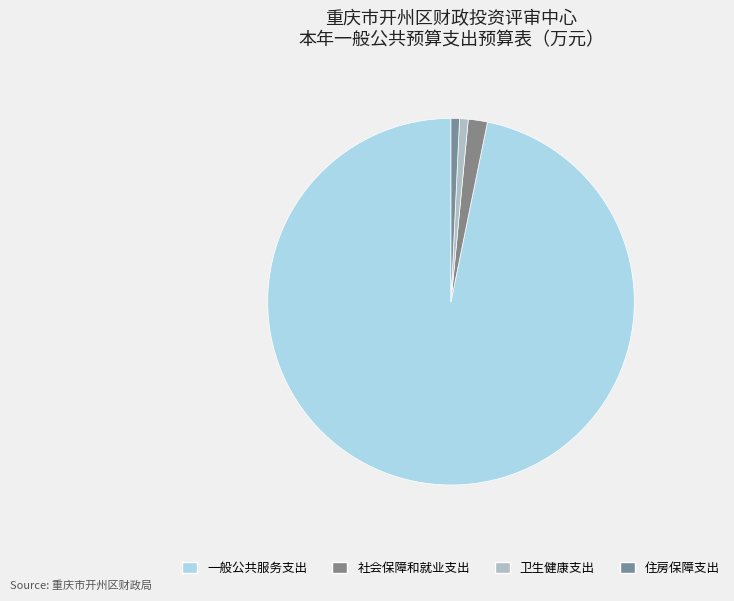

How many slices are in this pie chart?

4